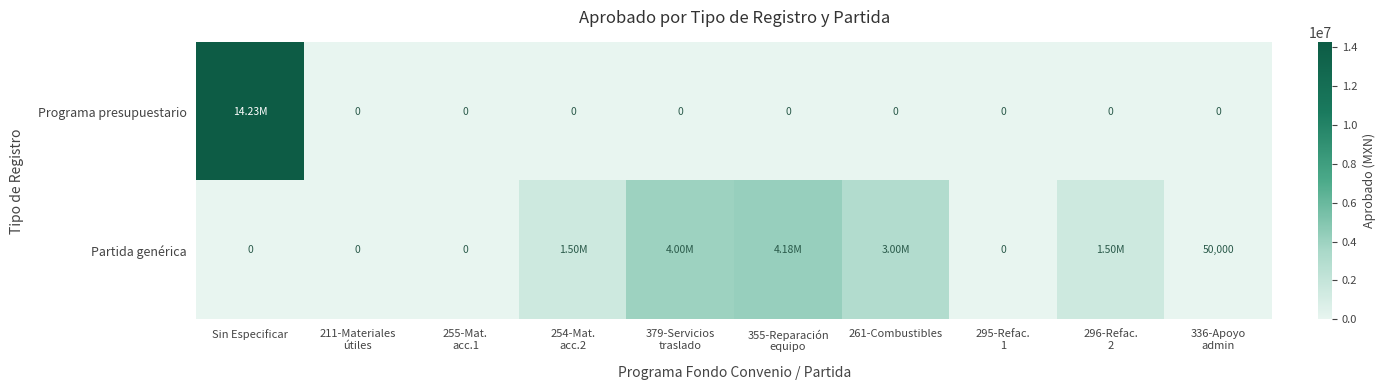

Between 255-Mat.
acc.1 and 295-Refac.
1, which is larger?

255-Mat.
acc.1